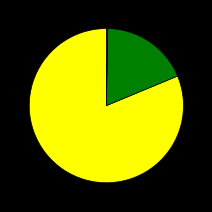

Does any single category account for the majority?

Yes